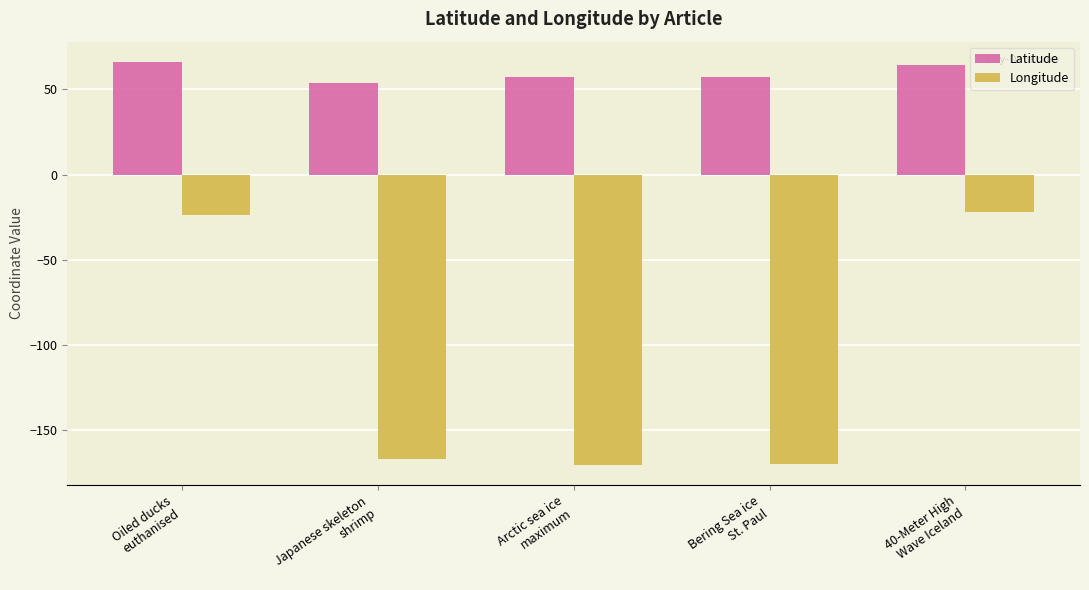

What is the label of the 3rd bar from the right?

Arctic sea ice
maximum